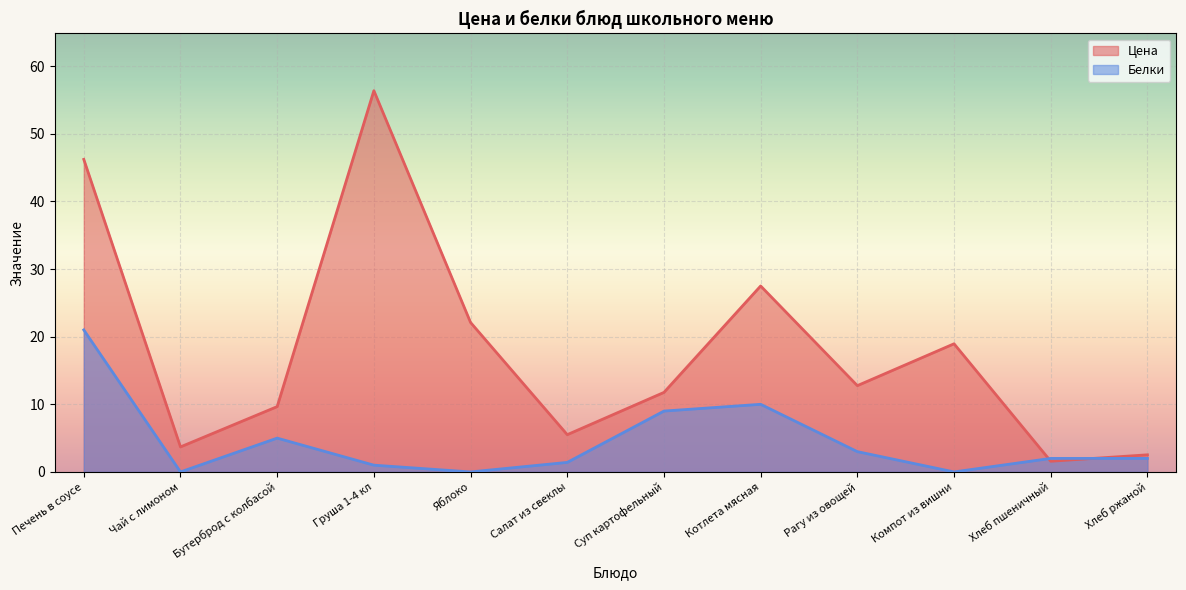

Is it true that Цена equals 8.2 at Салат из свеклы?

False